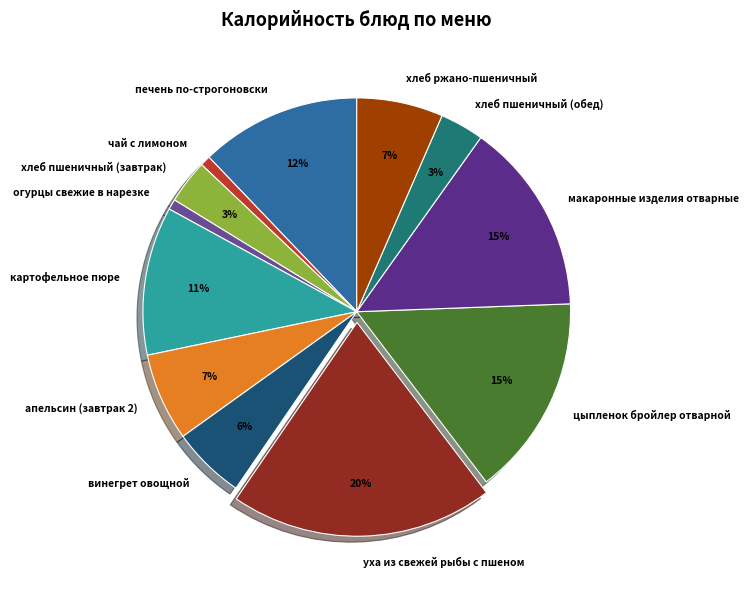

Is there any slice that represents more than half of the pie?

No